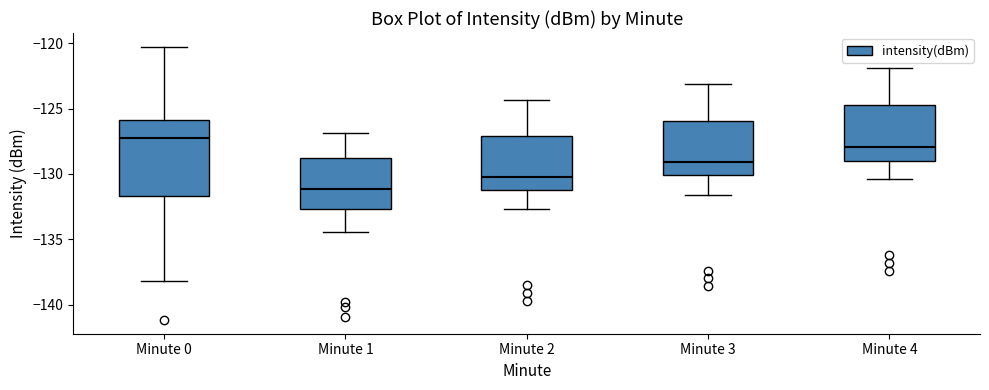

Reading left to right, transcribe this box plot: for each box, give where its median line is, the range the box spans, and where its two whiskers end, as read against the y-axis. The values are not printed on the chart, so give them approximately, as read against the axis.

Minute 0: median -127.5, box -131.5 to -126.0, whiskers -138.0 to -120.5
Minute 1: median -131.0, box -132.5 to -129.0, whiskers -134.5 to -127.0
Minute 2: median -130.0, box -131.0 to -127.0, whiskers -132.5 to -124.5
Minute 3: median -129.0, box -130.0 to -126.0, whiskers -131.5 to -123.0
Minute 4: median -128.0, box -129.0 to -124.5, whiskers -130.5 to -122.0